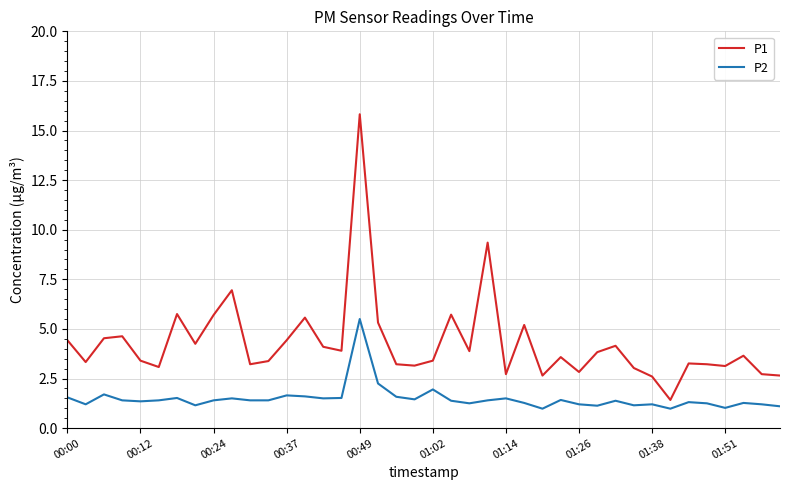

Which series has the largest range (max minus min)?

P1